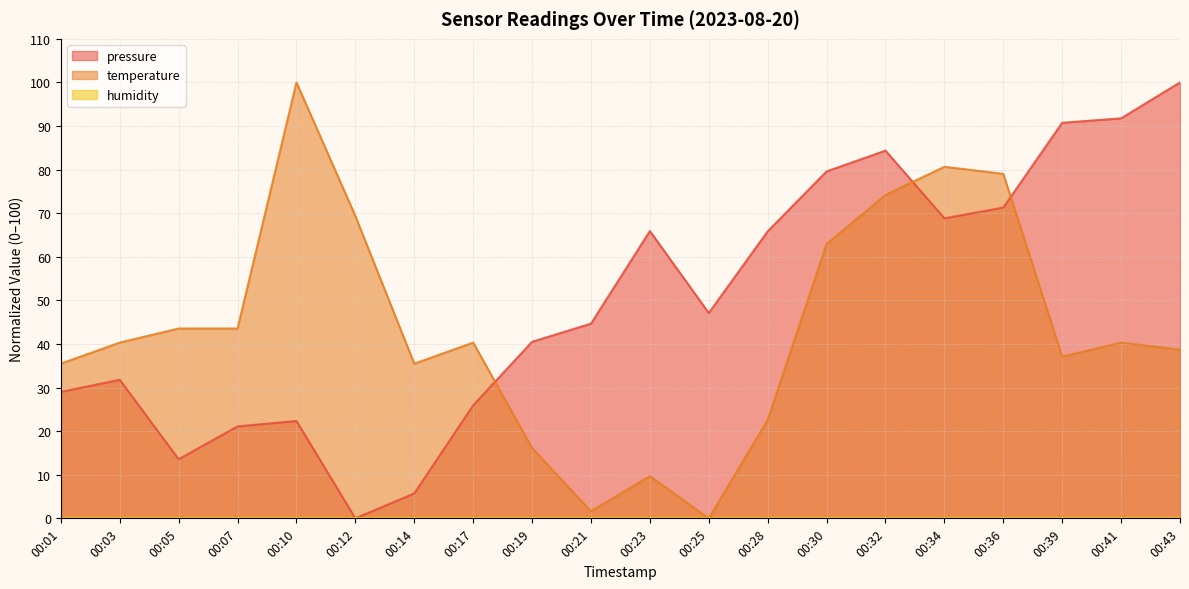

Rank the categories by temperature value from lowest to highest.

00:25, 00:21, 00:23, 00:19, 00:28, 00:01, 00:14, 00:39, 00:43, 00:03, 00:17, 00:41, 00:05, 00:07, 00:30, 00:12, 00:32, 00:36, 00:34, 00:10